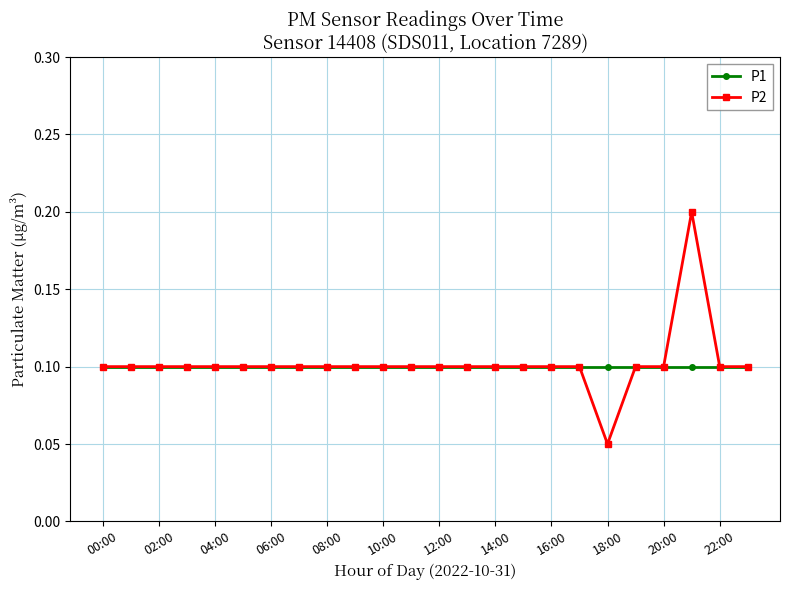

List the series in order of their peak value, highest first.

P2, P1